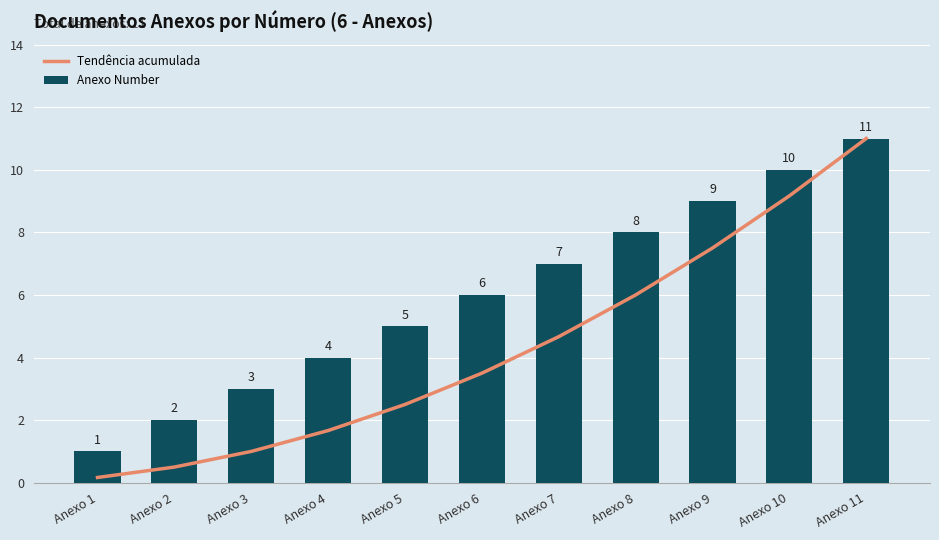

Which has a higher value, Anexo 2 or Anexo 1?

Anexo 2